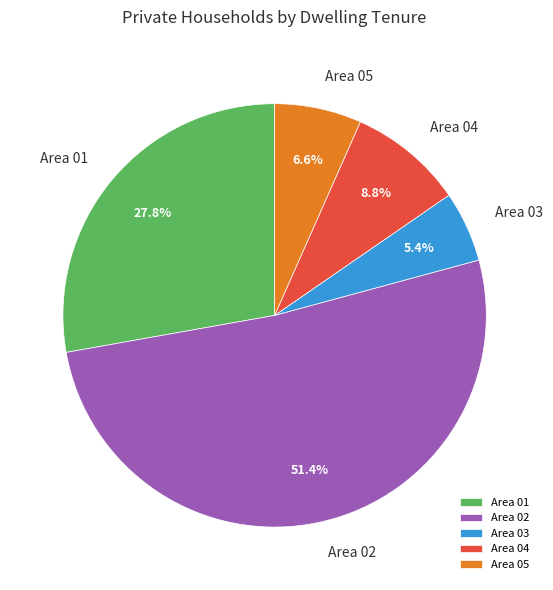

Combined, what portion of the pie is Area 03 and Area 05?

12.1%